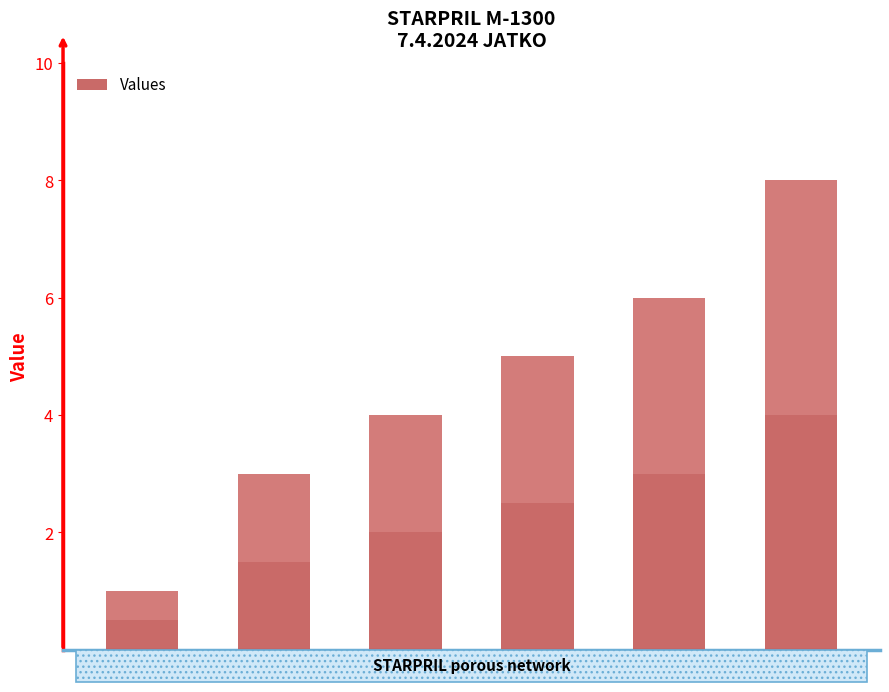

What position from the left is C2?

2